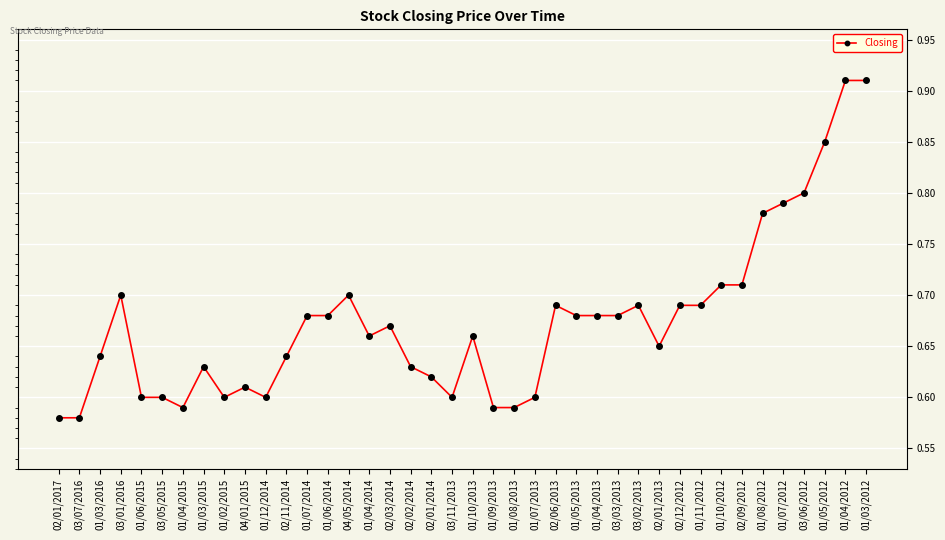

True or false: the data shows 0.2 at 01/06/2014.

False